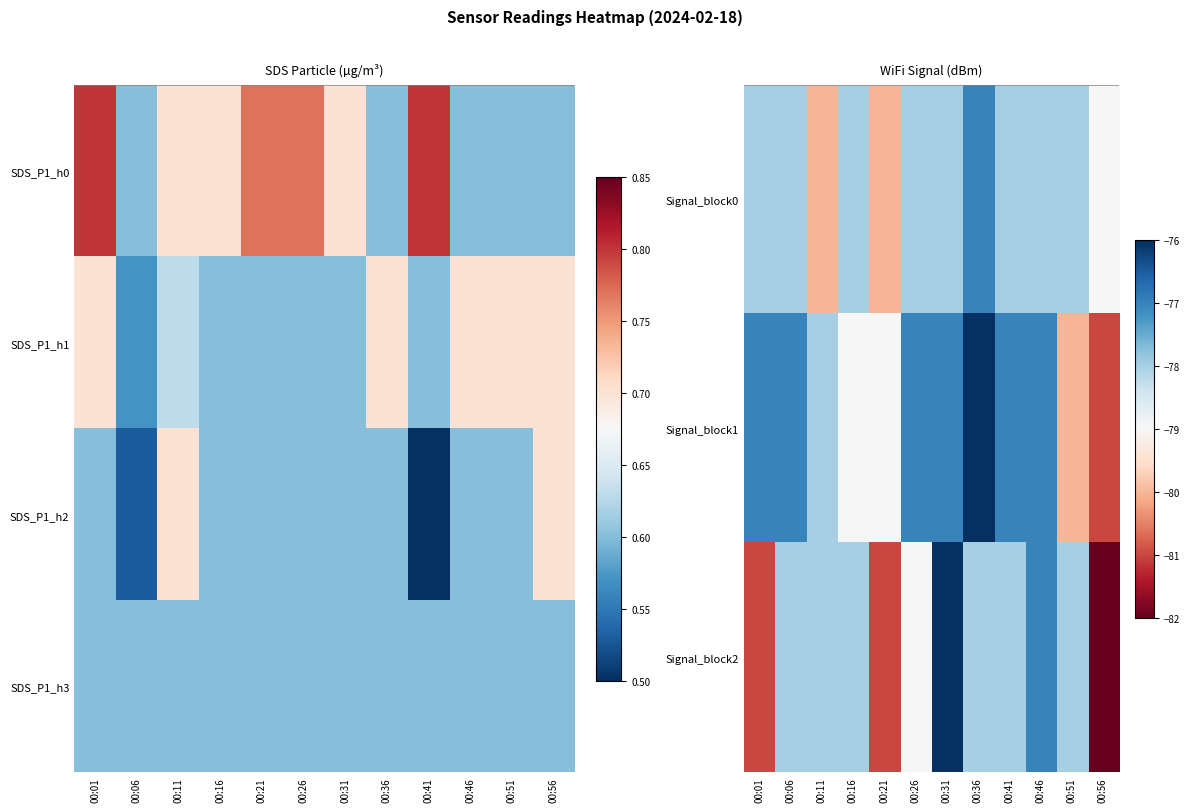

Is the value of Signal_block2 at 00:36 greater than the value of Signal_block1 at 00:46?

No